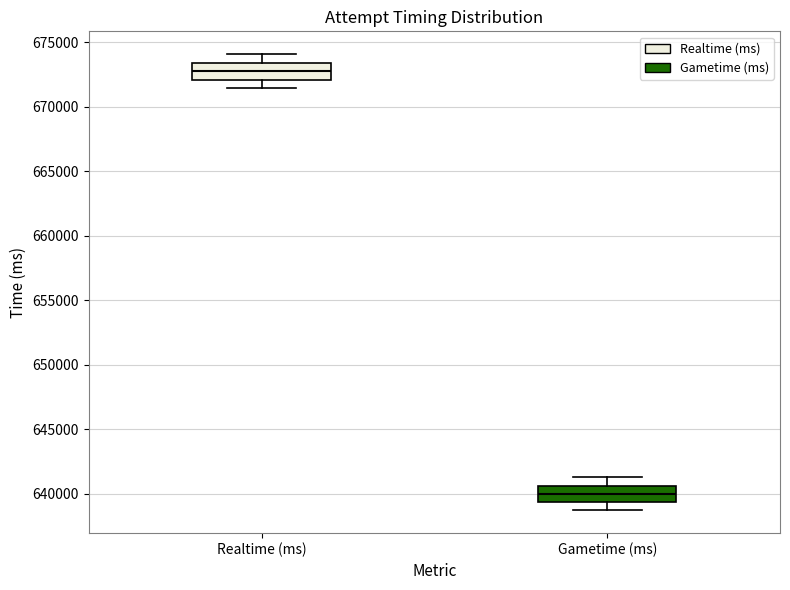

Reading left to right, read every box against the y-axis: the position of its median line, the range the box covers, and the ends of its whiskers. The values are not printed on the chart, so give them approximately, as read against the axis.

Realtime (ms): median 672500, box 672000 to 673500, whiskers 671500 to 674000
Gametime (ms): median 640000, box 639500 to 640500, whiskers 638500 to 641500